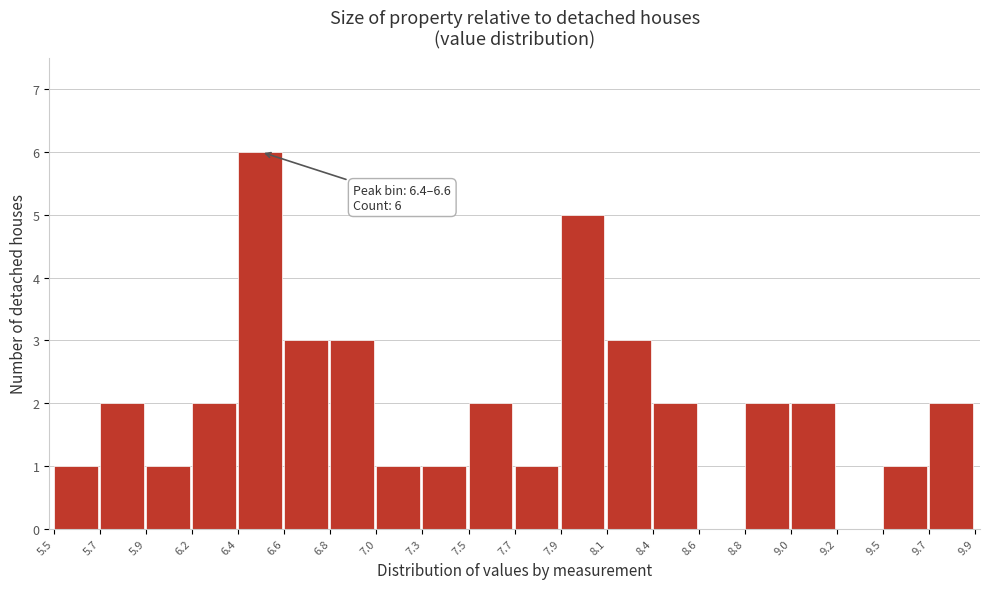

Which range on the x-axis has the tallest bar?

6.4 to 6.6